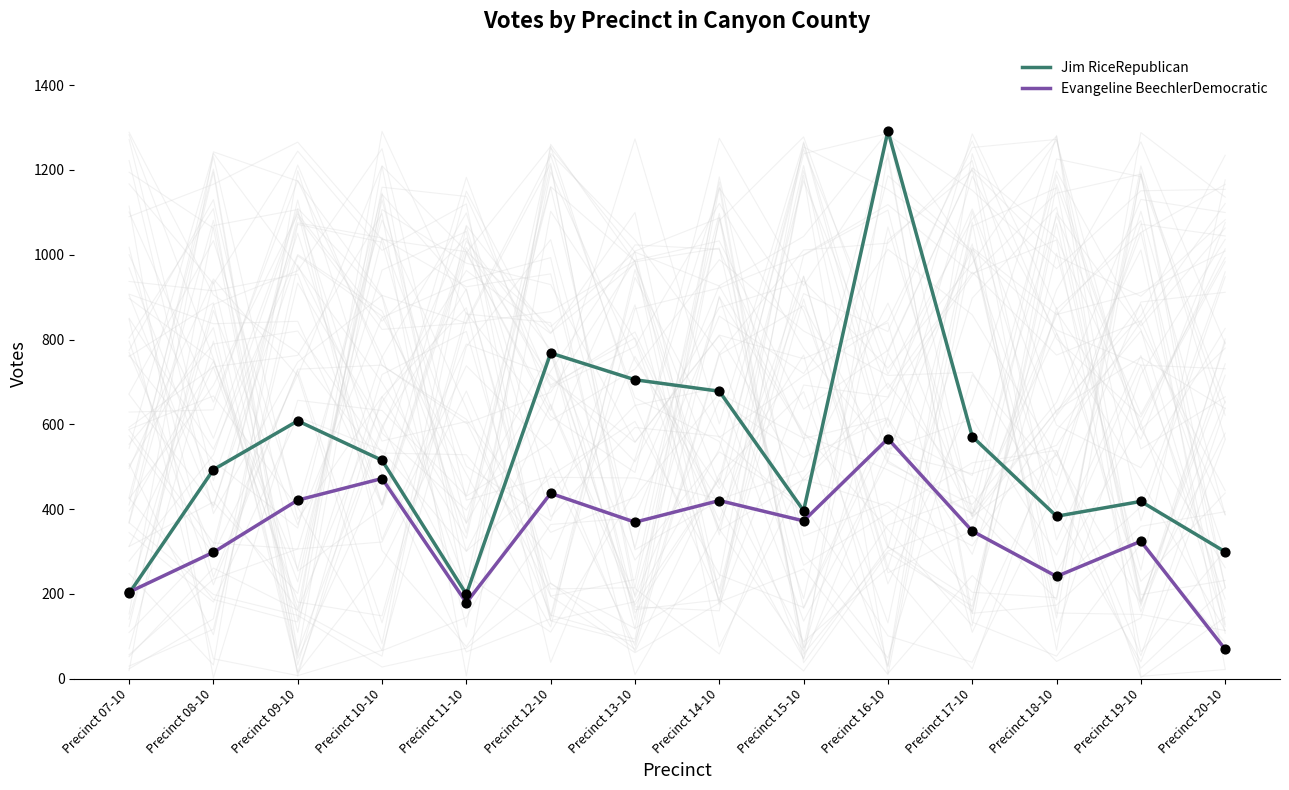

Which series reaches the maximum Y coordinate?

Jim RiceRepublican